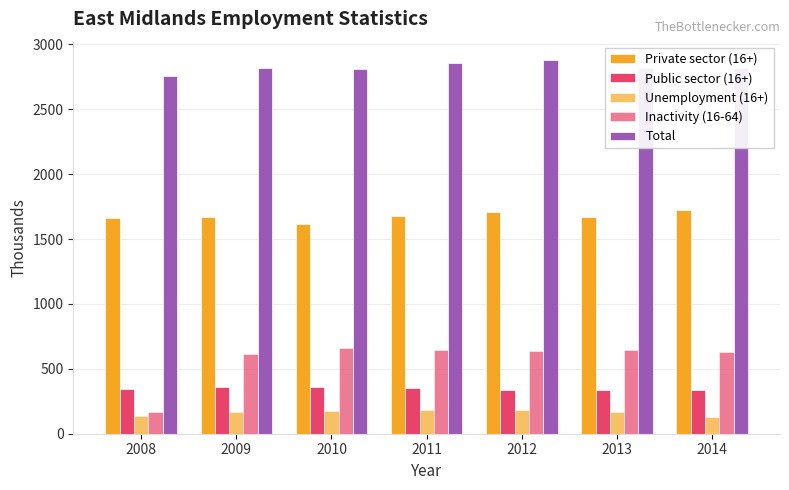

Count the number of categories in the chart.

7